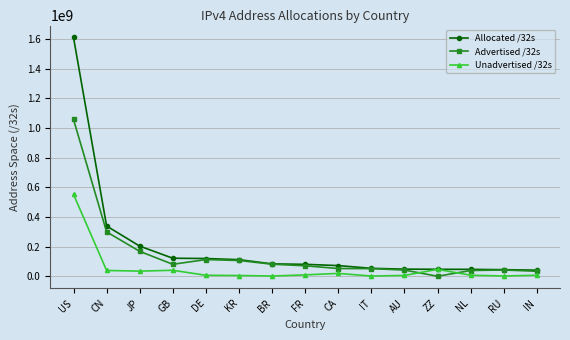

Rank the series by their maximum value, from lowest to highest.

Unadvertised /32s, Advertised /32s, Allocated /32s